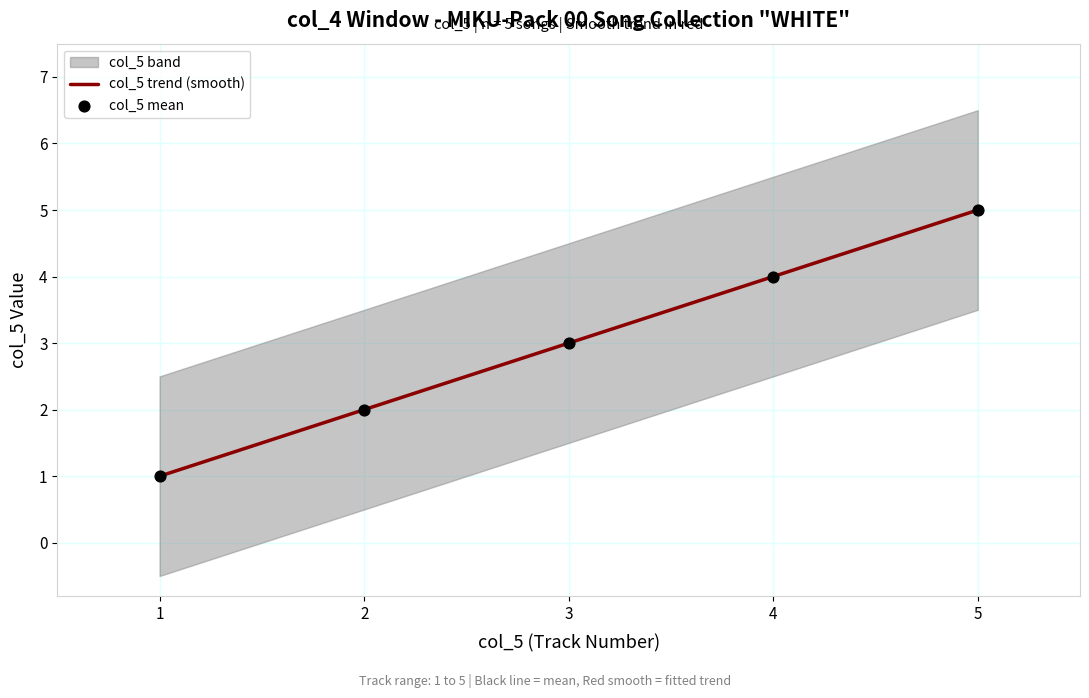

The col_5 trend (smooth) series shows 4 at 3. True or false?

False